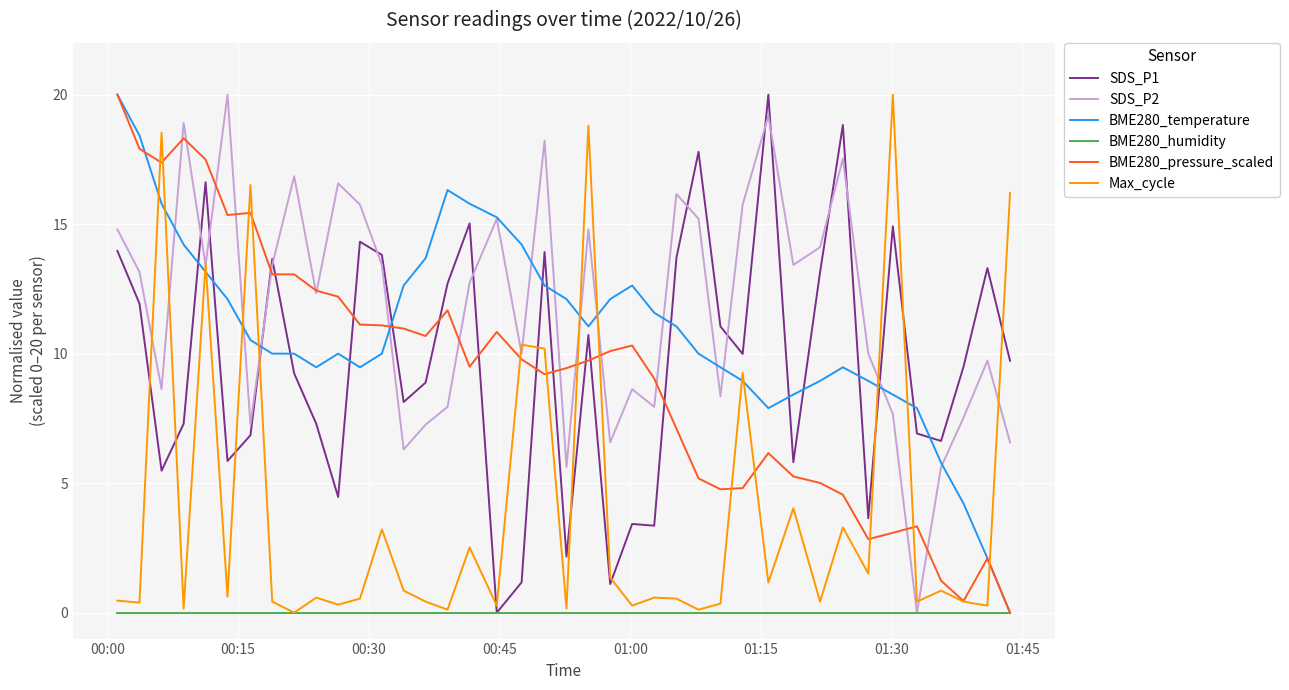

What is the maximum value for SDS_P1?

20.0